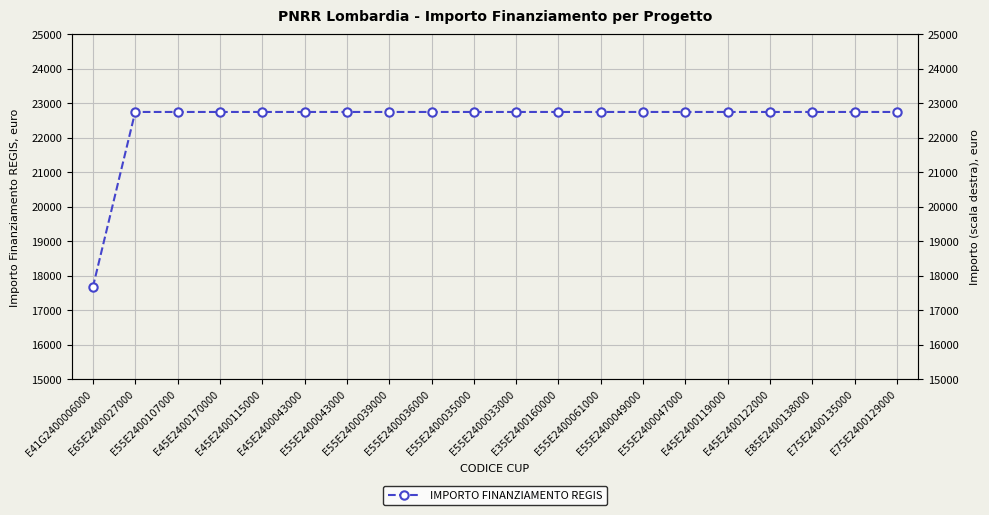

Which category has the highest value across all series?

E65E2400027000